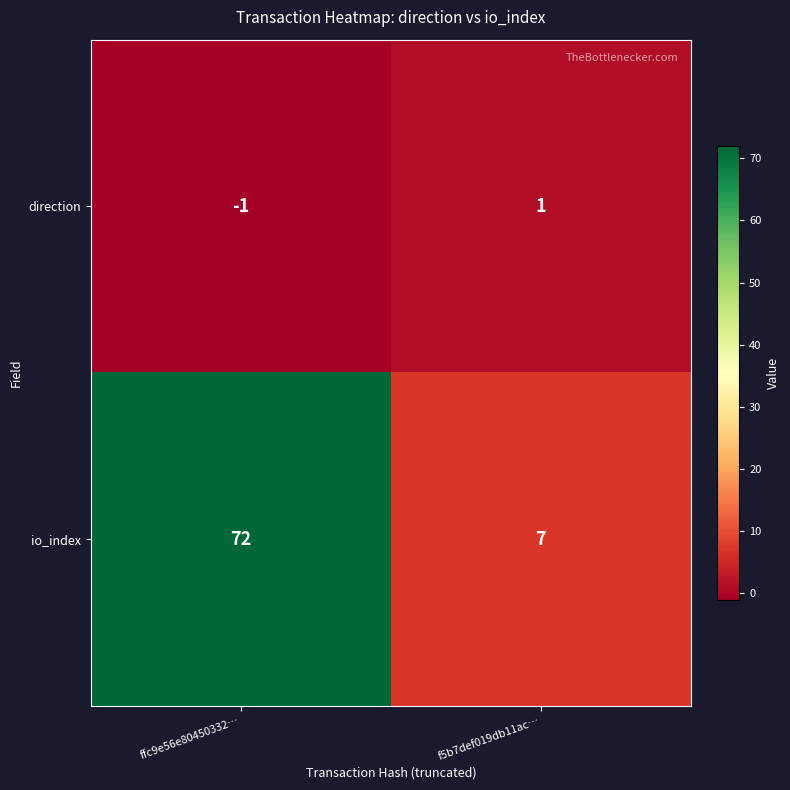

What is the greatest value displayed?

72